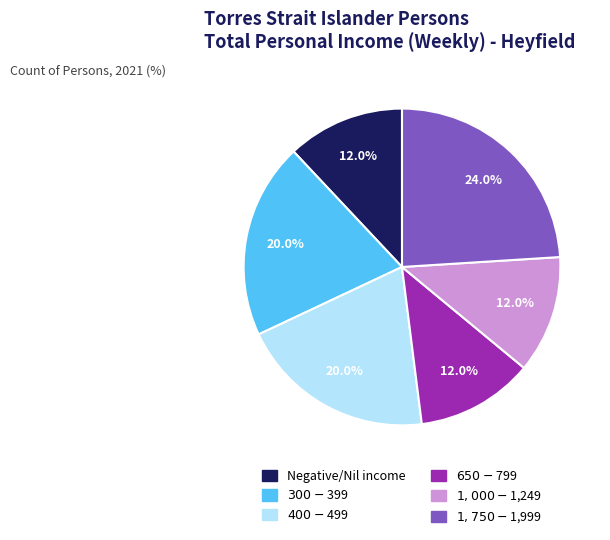

Is there any slice that represents more than half of the pie?

No